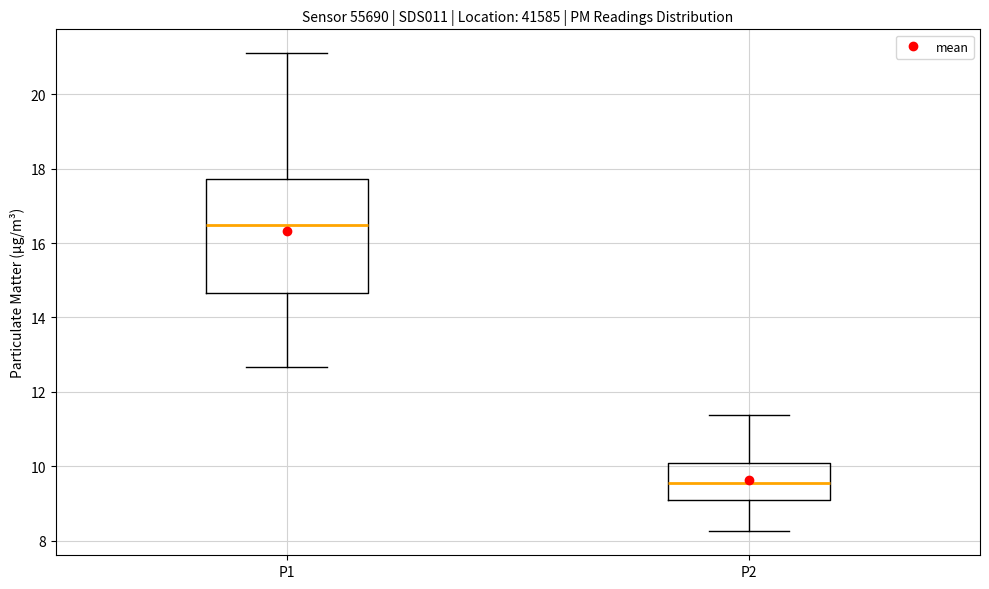

Reading left to right, transcribe this box plot: for each box, give where its median line is, the range the box spans, and where its two whiskers end, as read against the y-axis. The values are not printed on the chart, so give them approximately, as read against the axis.

P1: median 16.4, box 14.6 to 17.8, whiskers 12.6 to 21.2
P2: median 9.6, box 9.0 to 10.0, whiskers 8.2 to 11.4